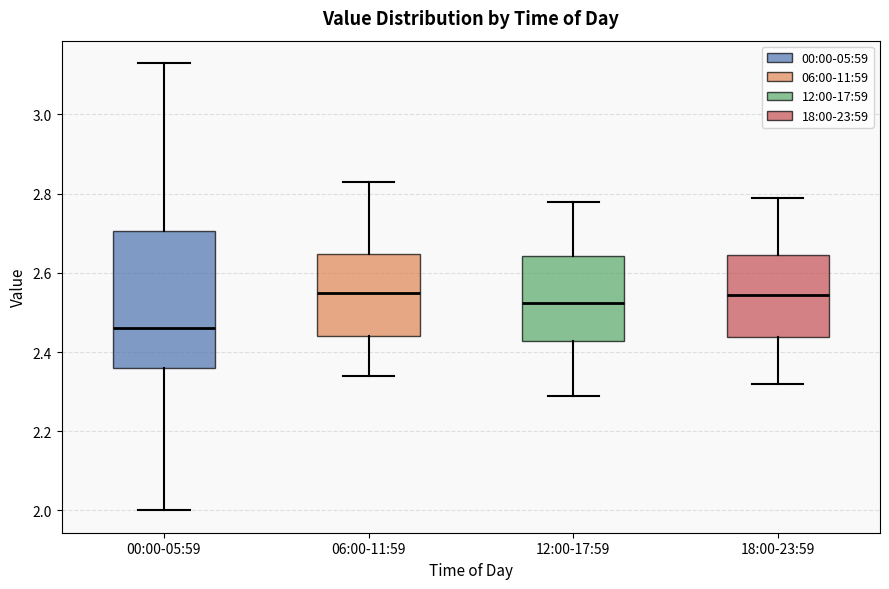

Which box's median line is the lowest?

00:00-05:59